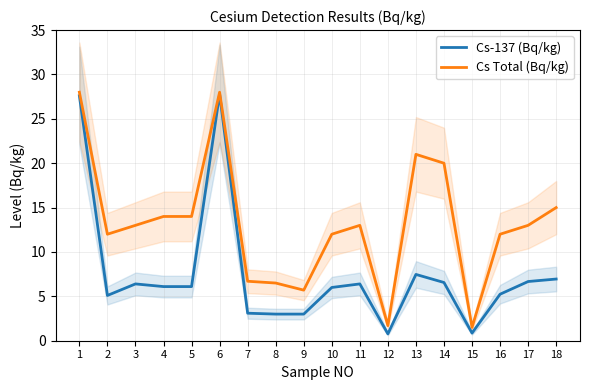

Where is Cs-137 (Bq/kg) nearest to the value 14?

13